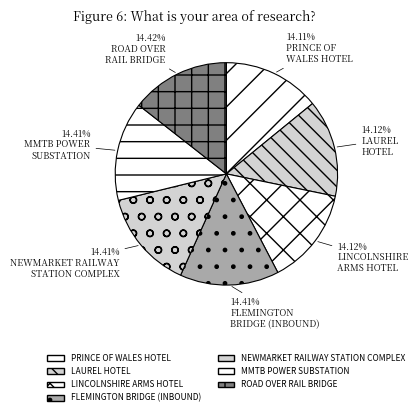

How many slices are in this pie chart?

7